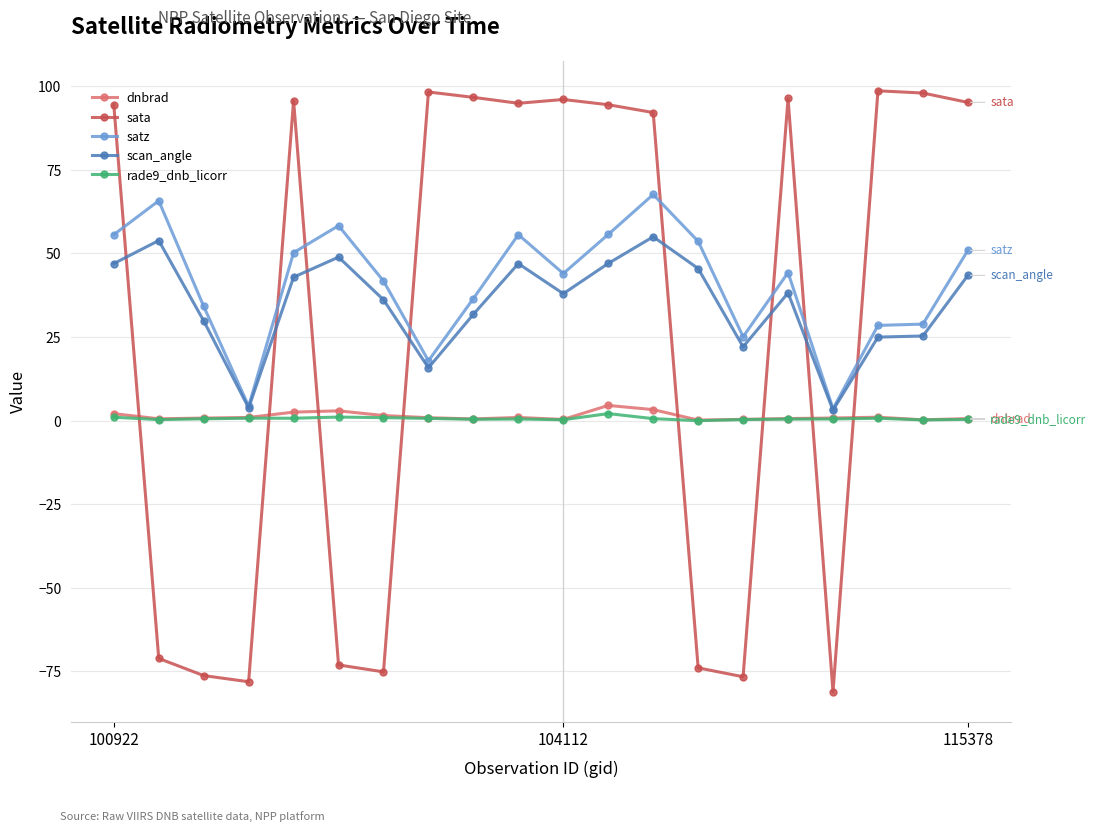

True or false: sata has more than 1 interior local peaks.

True